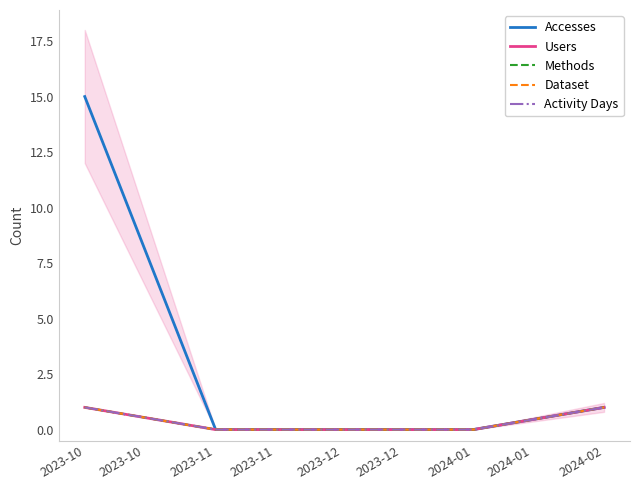

Reading left to right, what are all the values shown in this chart?

Accesses: 15	0	0	0	1
Users: 1	0	0	0	1
Methods: 1	0	0	0	1
Dataset: 1	0	0	0	1
Activity Days: 1	0	0	0	1